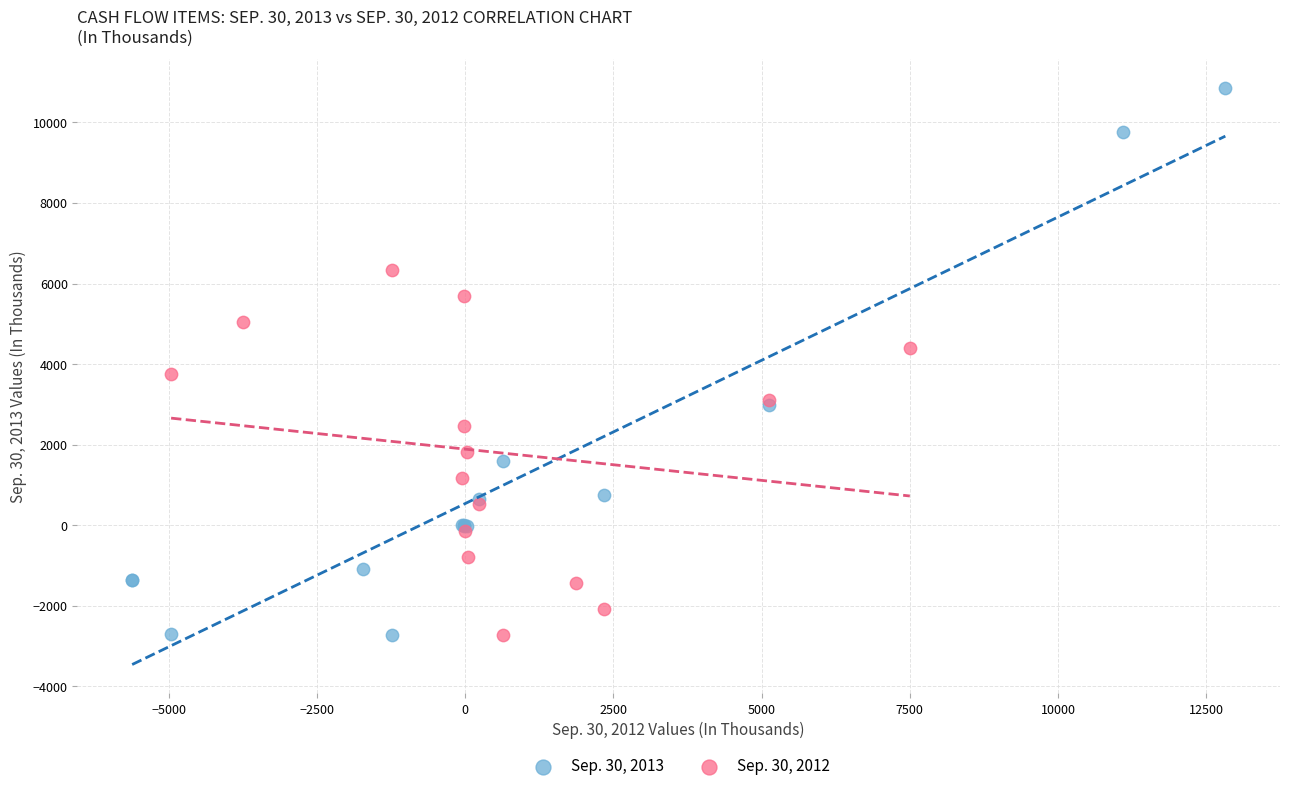

Which series reaches the maximum Y coordinate?

Sep. 30, 2013